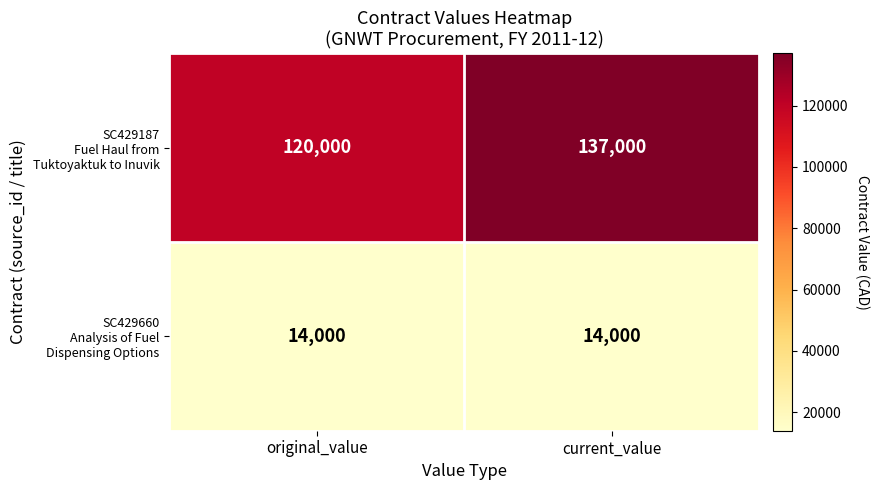

What is the smallest value displayed?

14000